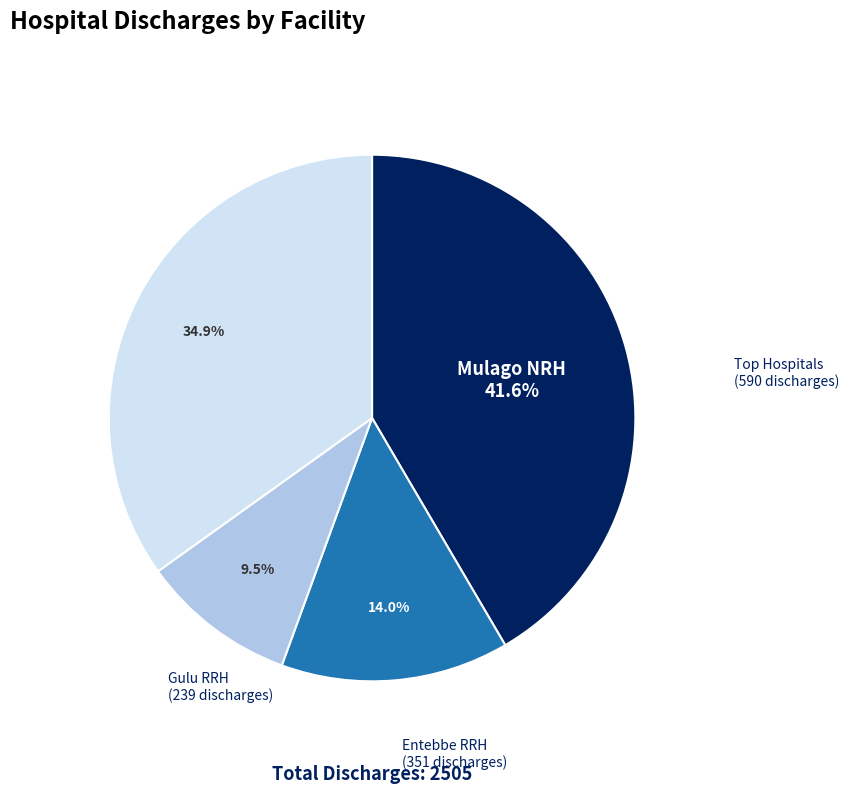

How many segments does this pie chart have?

4